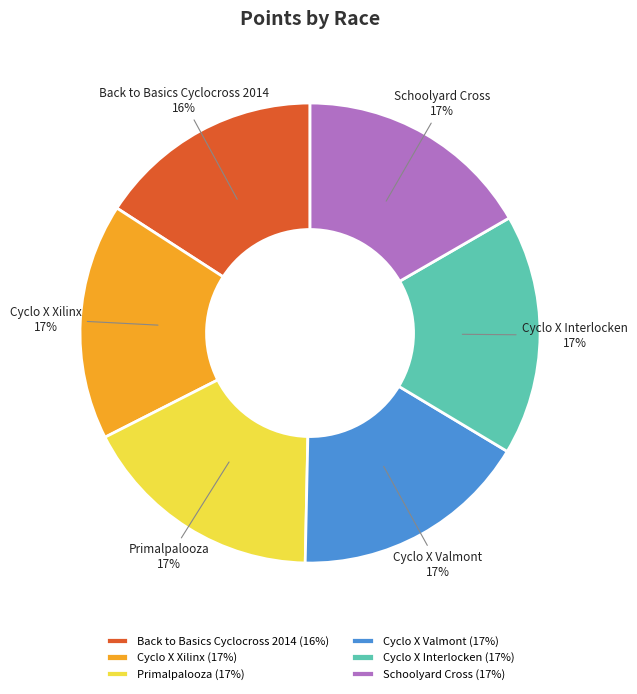

Does Cyclo X Interlocken represent more than half of the total?

No